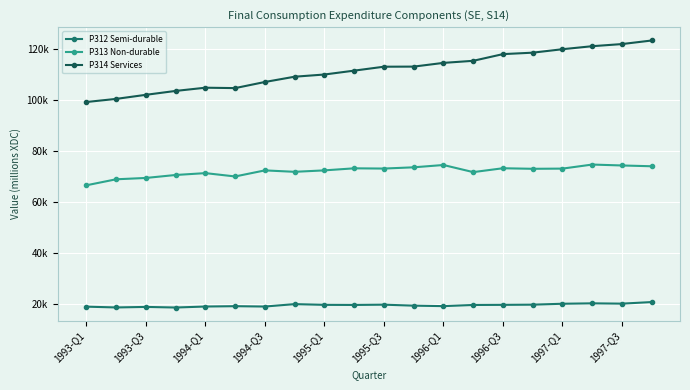

True or false: P314 Services has more than 2 points higher than both neighbors.

False